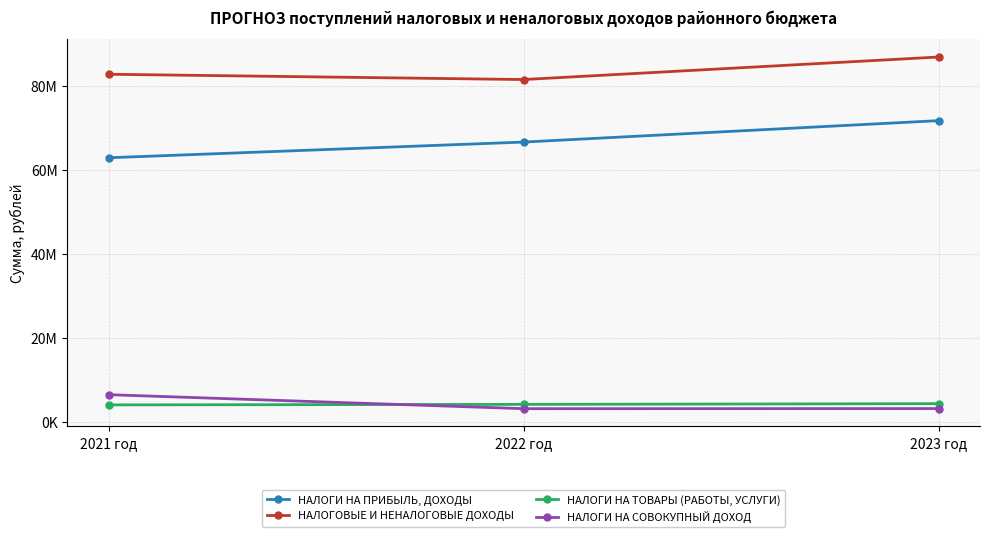

Is this an area chart (filled region under the line)?

No